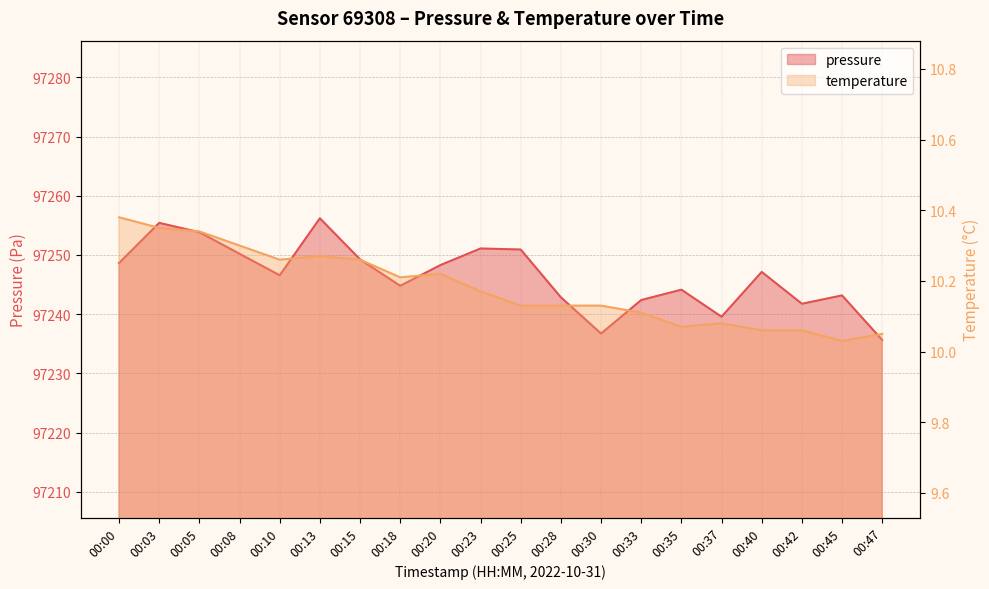

At 00:13, list the series in order from largest to smallest.

pressure, temperature